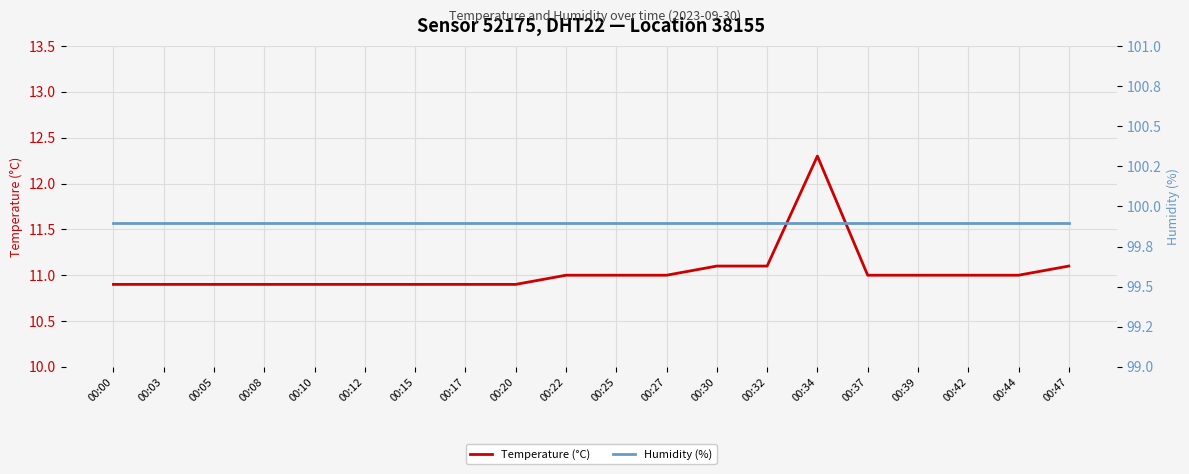

True or false: Humidity (%) has more than 0 interior local peaks.

False